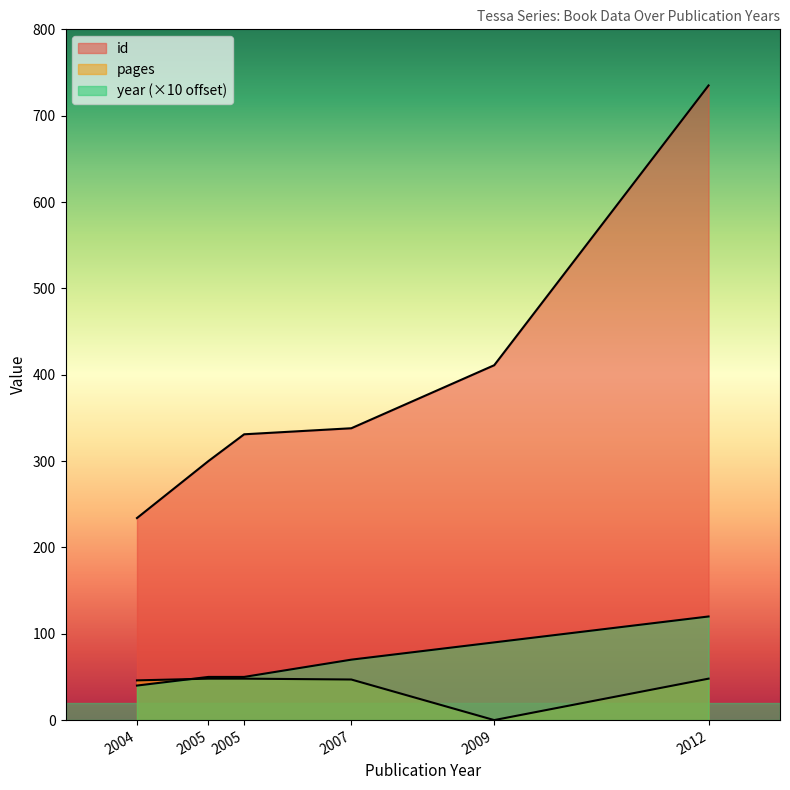

True or false: year and pages intersect in this chart.

True